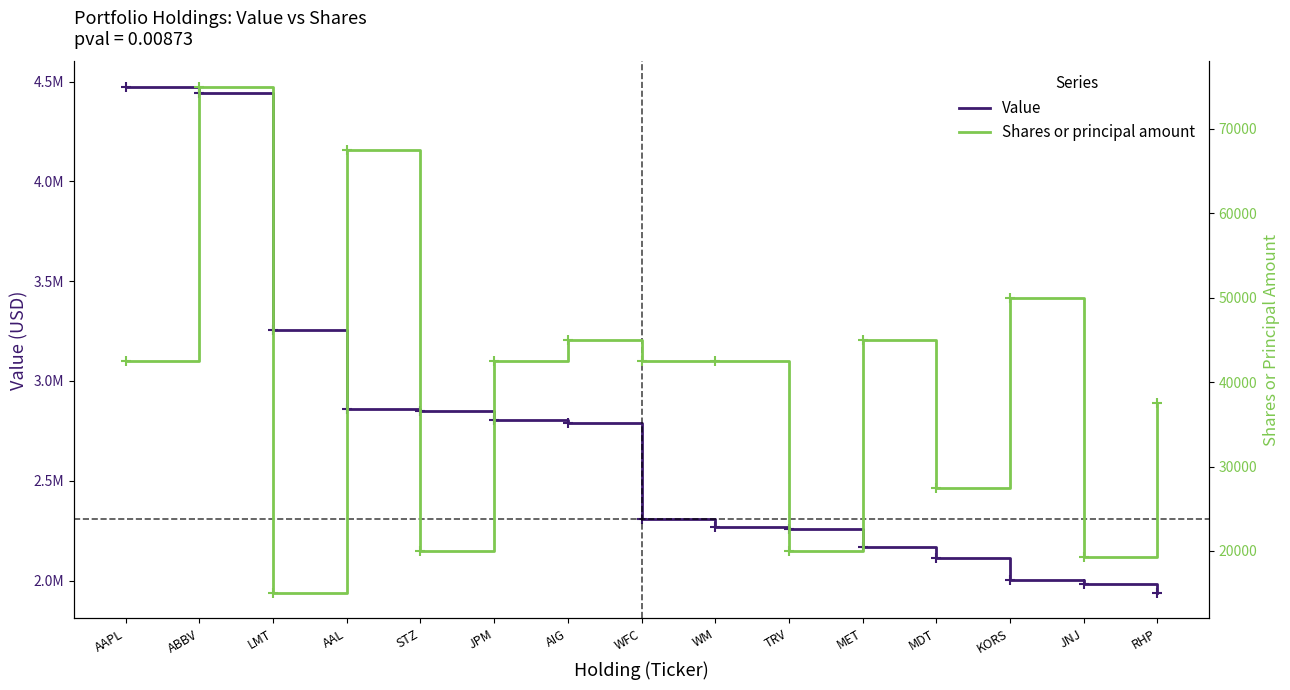

Reading left to right, transcribe all the data shown in this chart.

Value: 4474000	4443000	3257000	2859000	2849000	2806000	2789000	2310000	2268000	2257000	2169000	2115000	2003000	1982000	1937000
Shares or principal amount: 42500	75000	15000	67500	20000	42500	45000	42500	42500	20000	45000	27500	50000	19300	37500